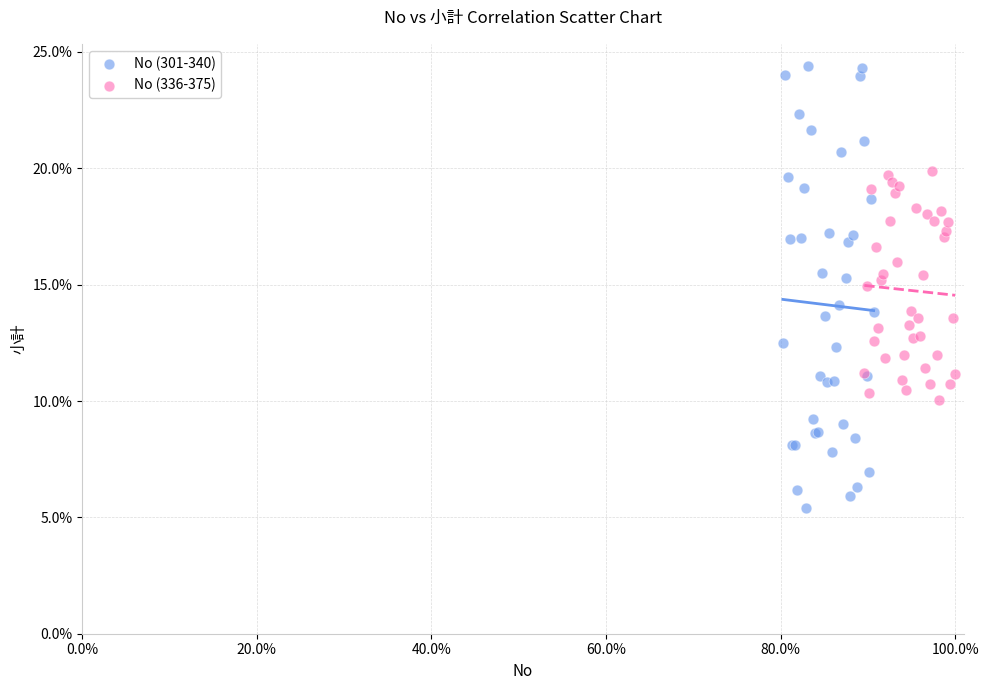

What are all the series names shown in the legend?

No (301-340), No (336-375)